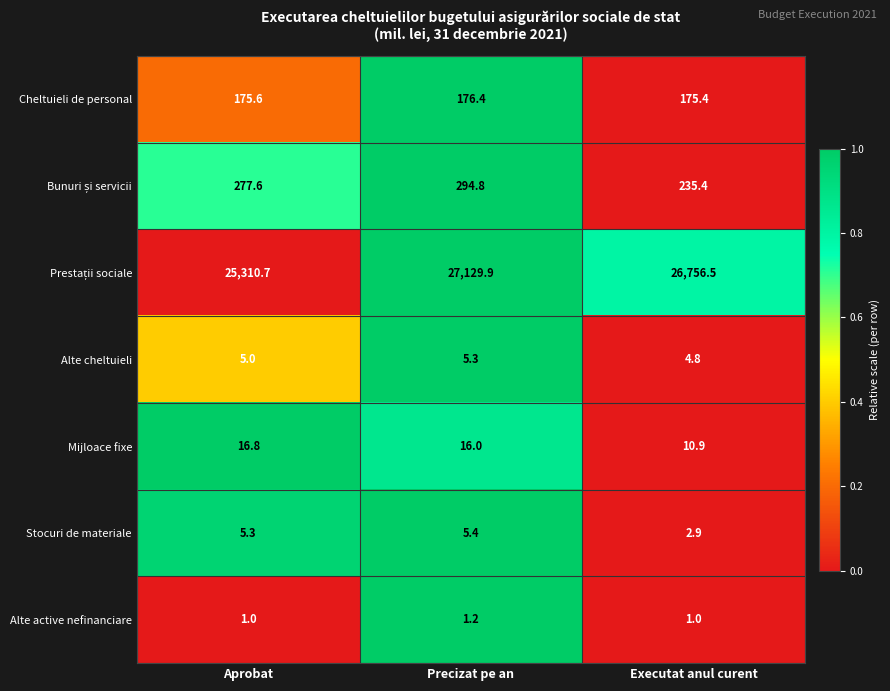

At which category is the sum across all series the highest?

Precizat pe an